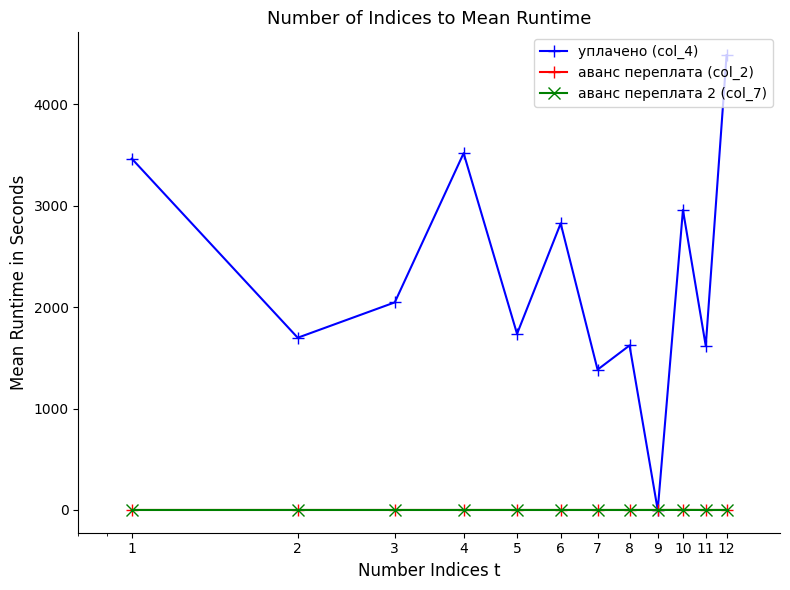

How many аванс переплата 2 (col_7) values are between 0 and 1?

12